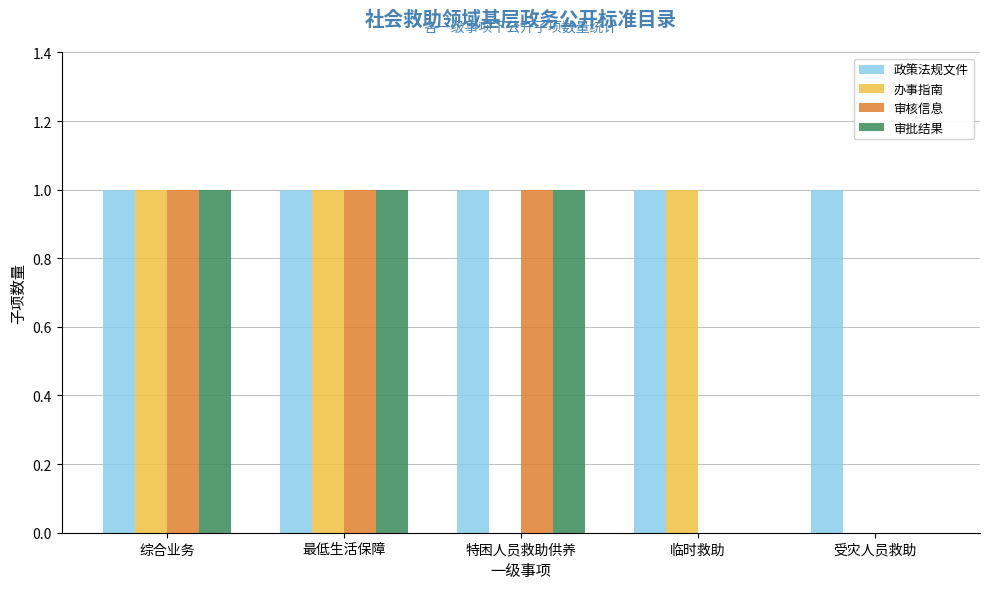

The 政策法规文件 series shows 1 at 综合业务. True or false?

True